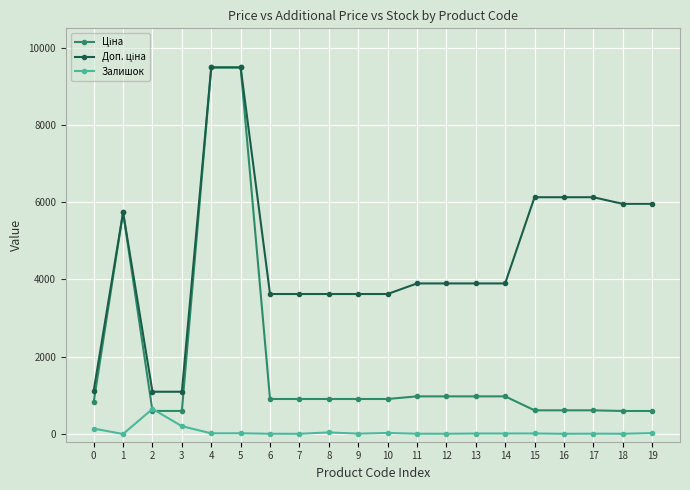

What is the maximum value shown in the chart?

9488.2